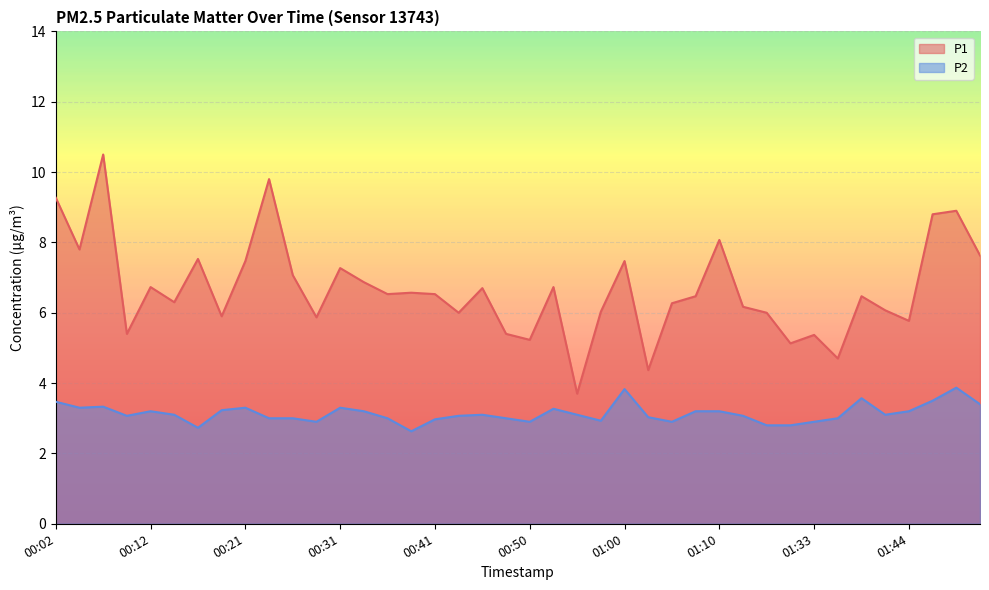

Which series has the largest range (max minus min)?

P1